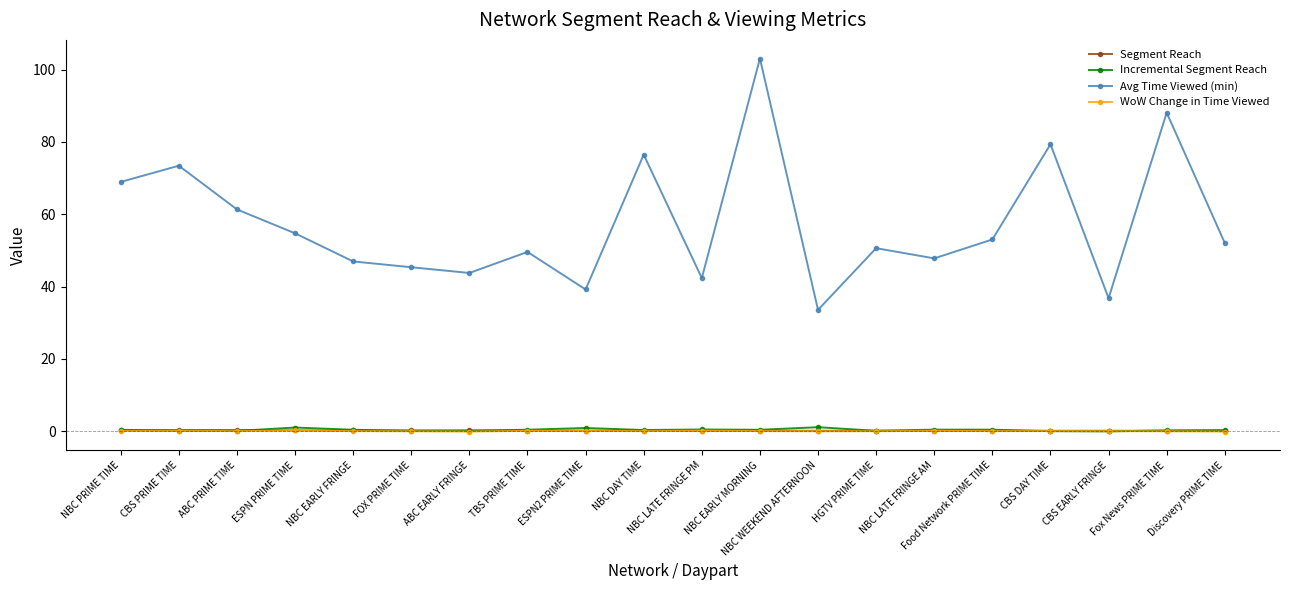

How many interior local peaks does the Avg Time Viewed (min) series have?

7